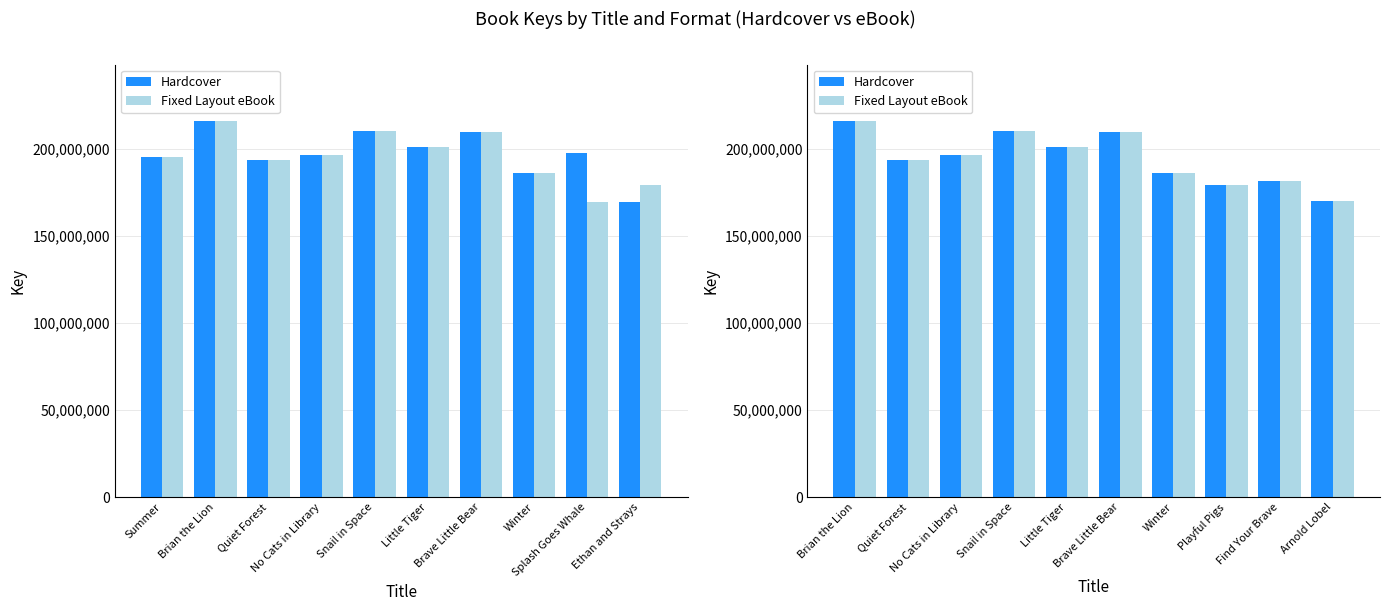

Count the number of categories in the chart.

10